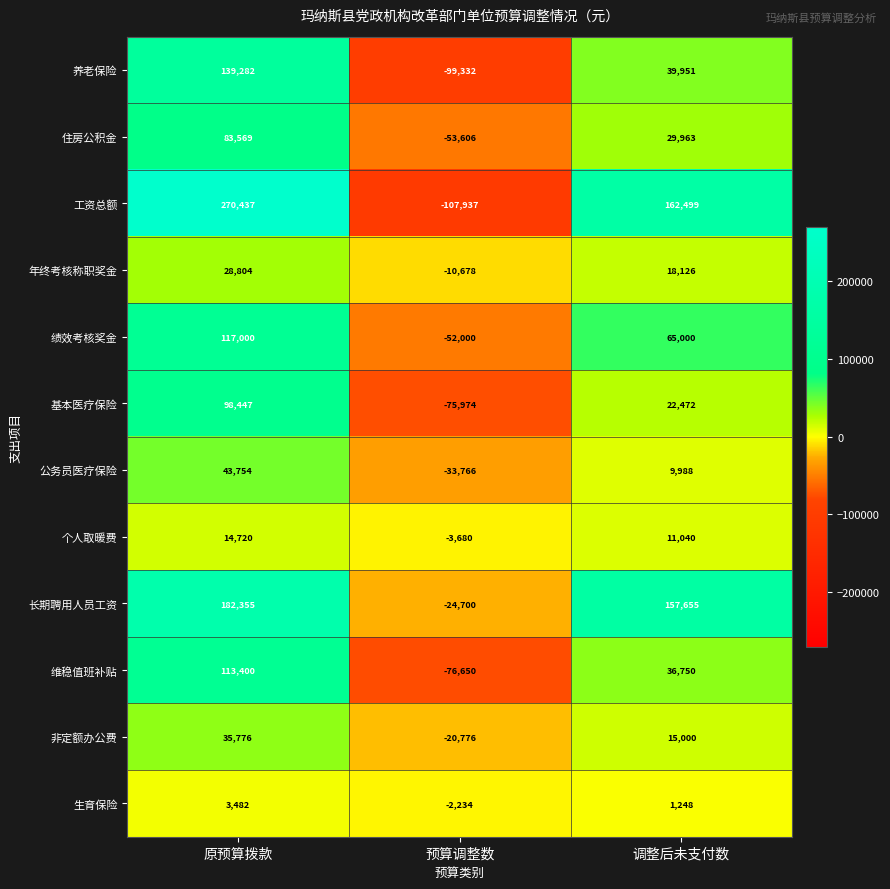

Which series has the largest total across all categories?

工资总额